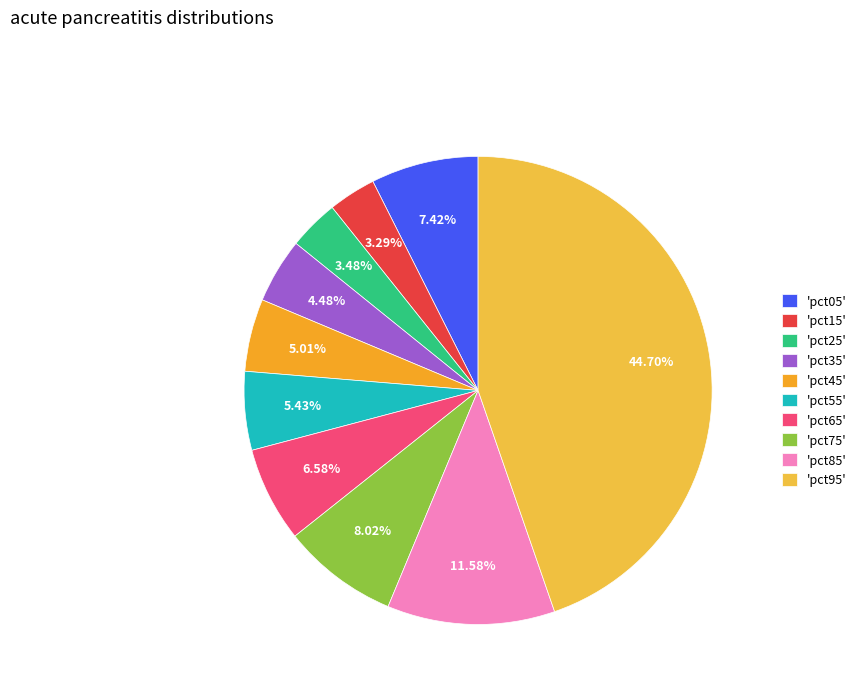

How many slices are in this pie chart?

10